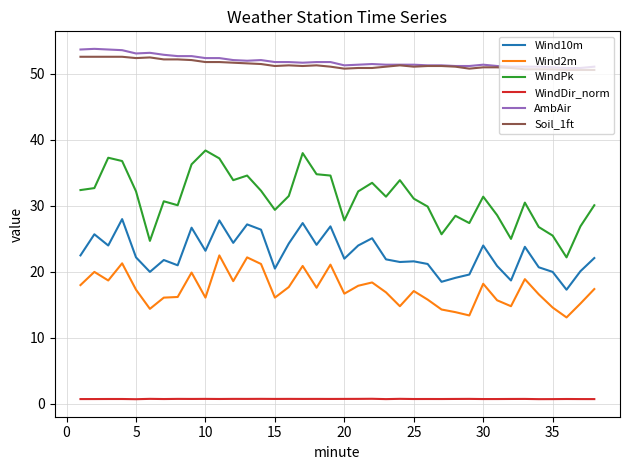

What is the average value of the WindPk series?

31.2